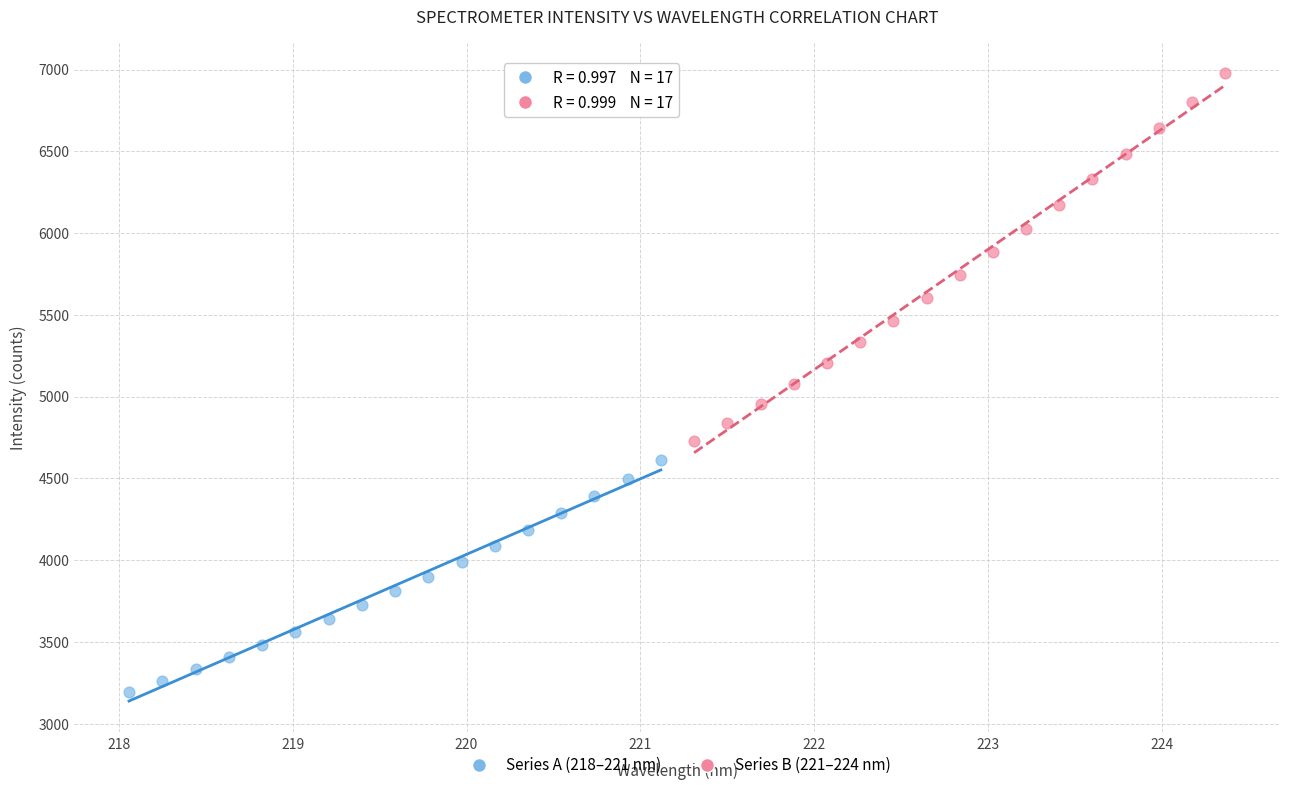

Which series reaches the minimum Y coordinate?

Series A (218–221 nm)